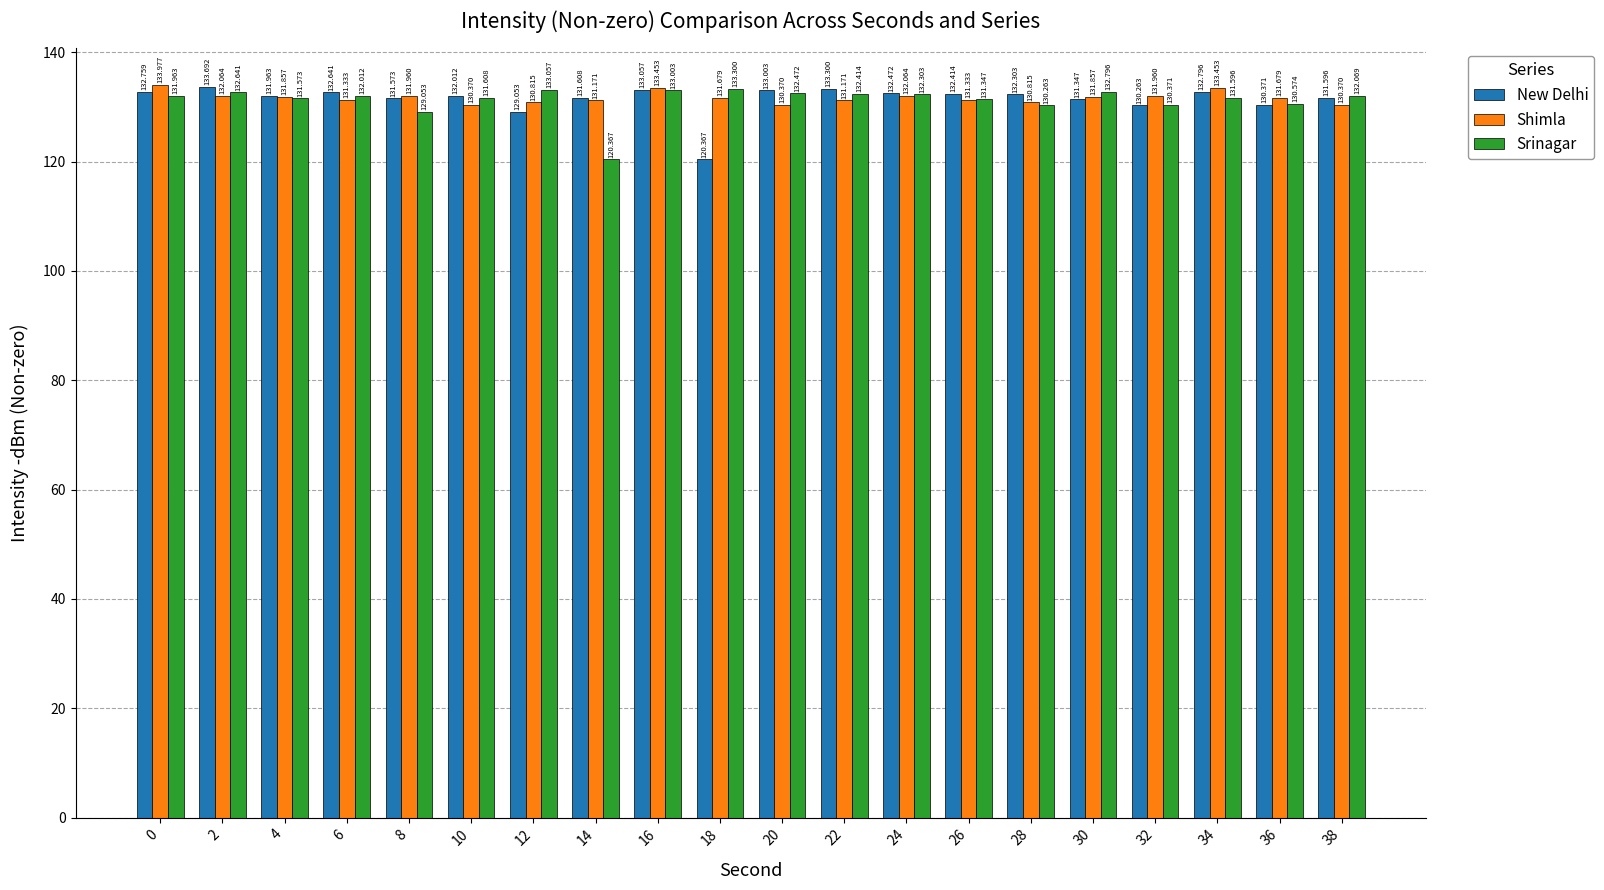

At 30, list the series in order from largest to smallest.

Srinagar, Shimla, New Delhi